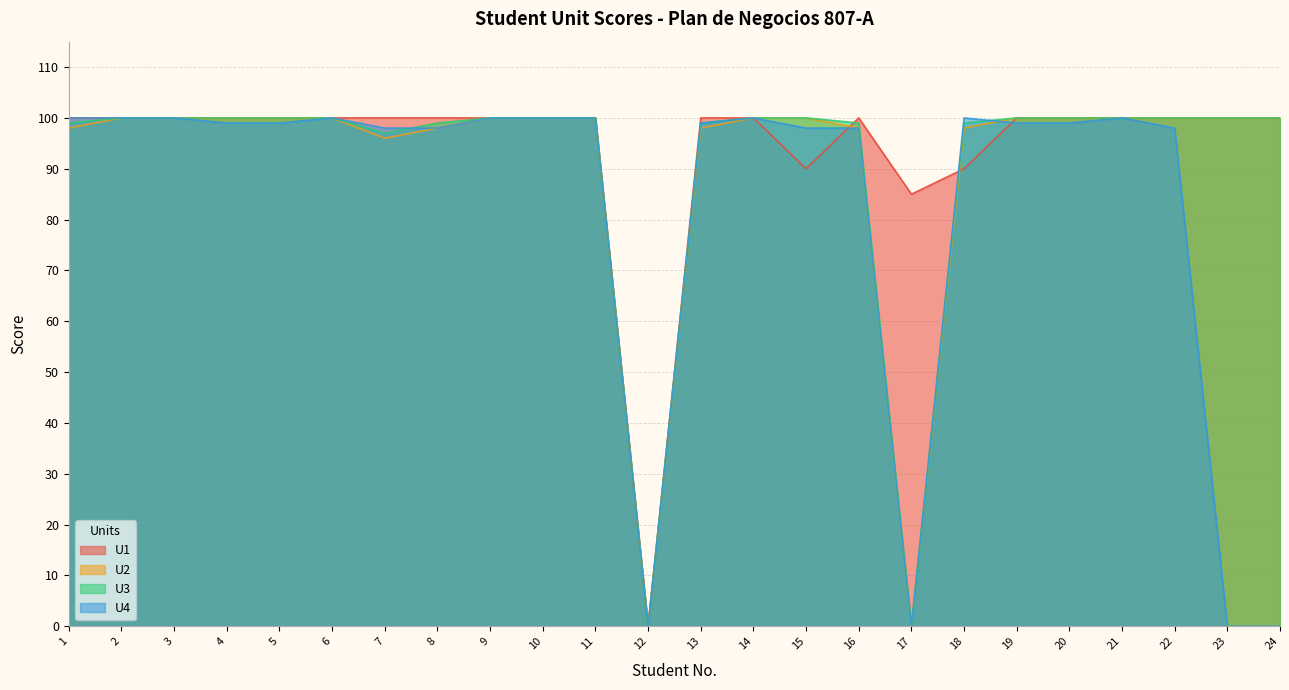

How many lines are shown in the chart?

4